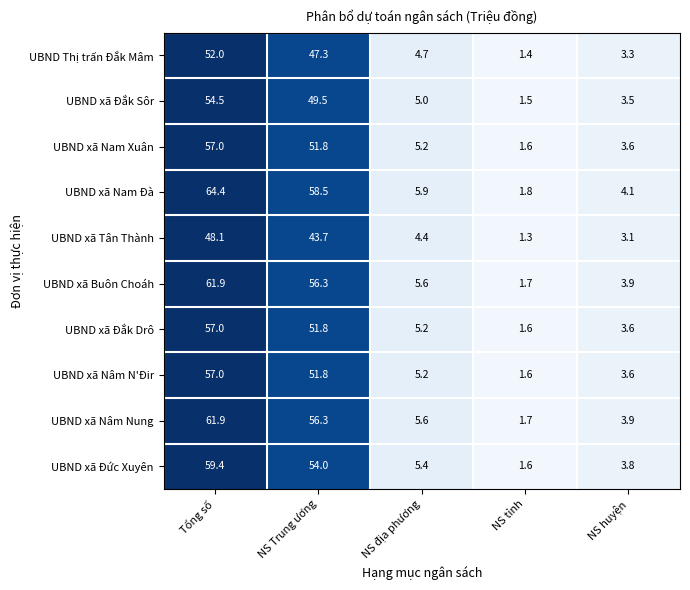

What is the greatest value displayed?

64.4